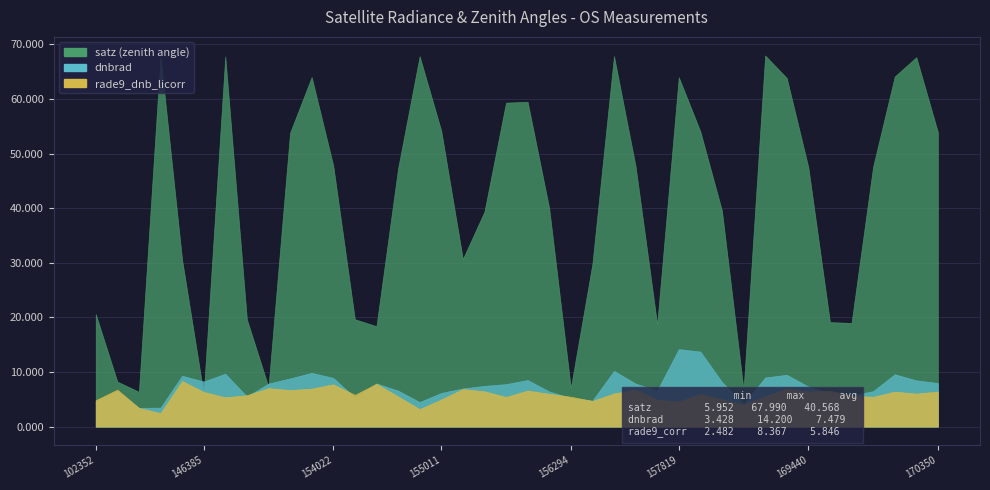

What is the sum of the rade9_dnb_licorr values at 146385 and 157411?

11.3